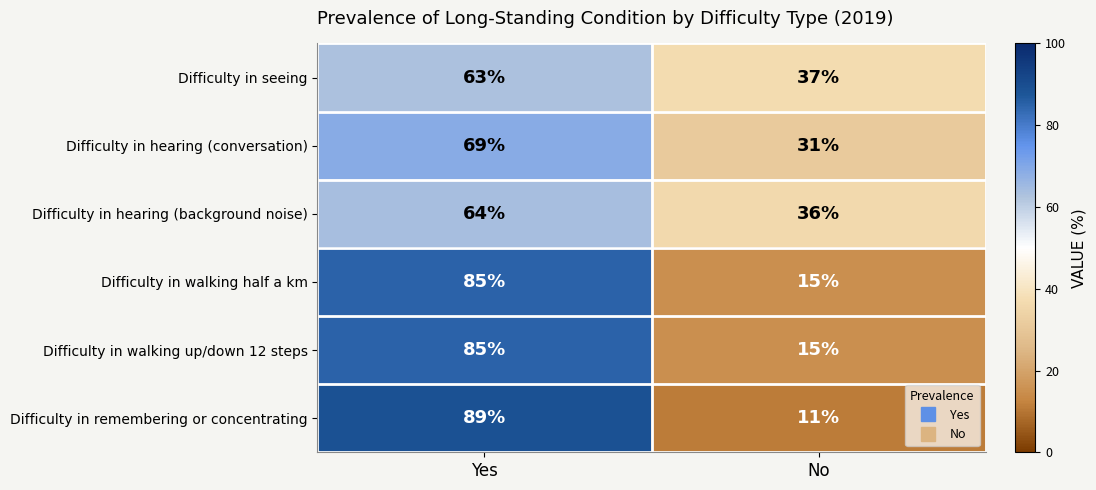

Reading left to right, extract all data points from this chart.

Difficulty in seeing: Yes=63	No=37
Difficulty in hearing (conversation): Yes=69	No=31
Difficulty in hearing (background noise): Yes=64	No=36
Difficulty in walking half a km: Yes=85	No=15
Difficulty in walking up/down 12 steps: Yes=85	No=15
Difficulty in remembering or concentrating: Yes=89	No=11